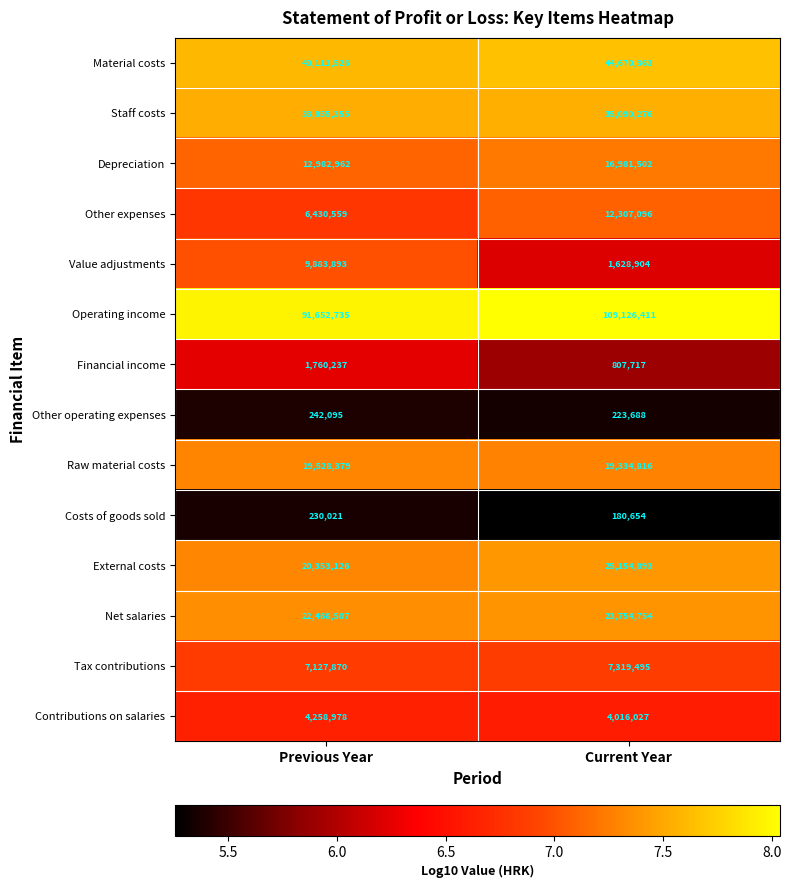

The Material costs series shows 40111526 at Previous Year. True or false?

True